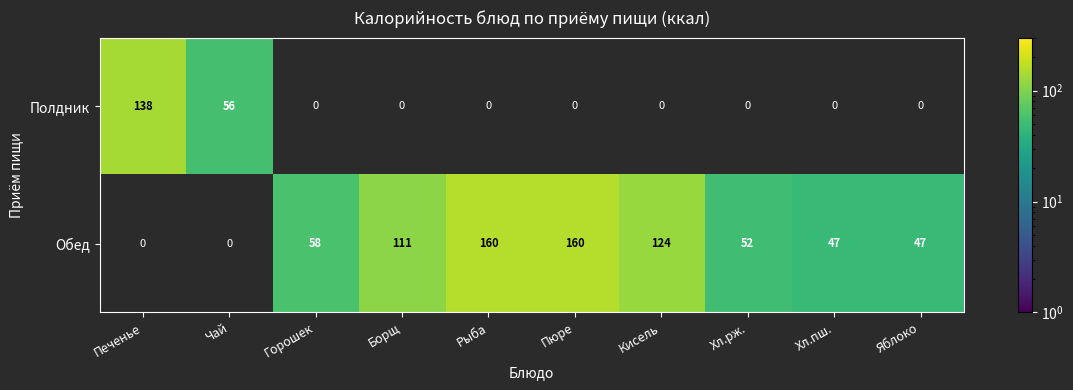

What is the difference between the Обед values at Хл.рж. and Яблоко?

5